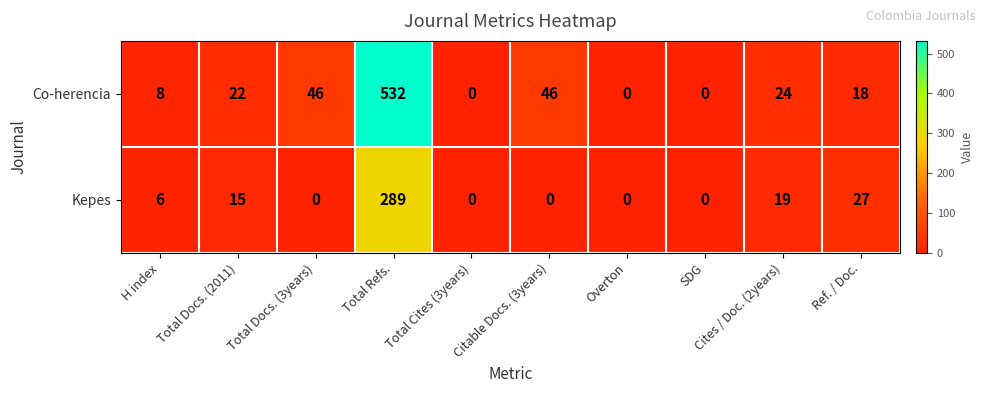

What is the difference between the second highest and second lowest values in the Kepes series?

27